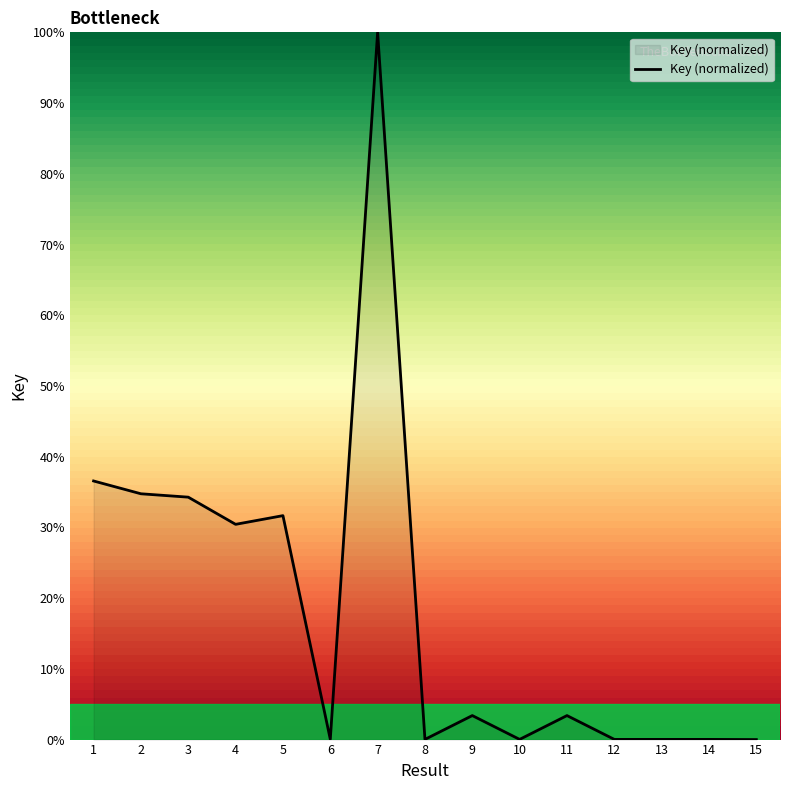

At which label does the data first exceed 3?

1